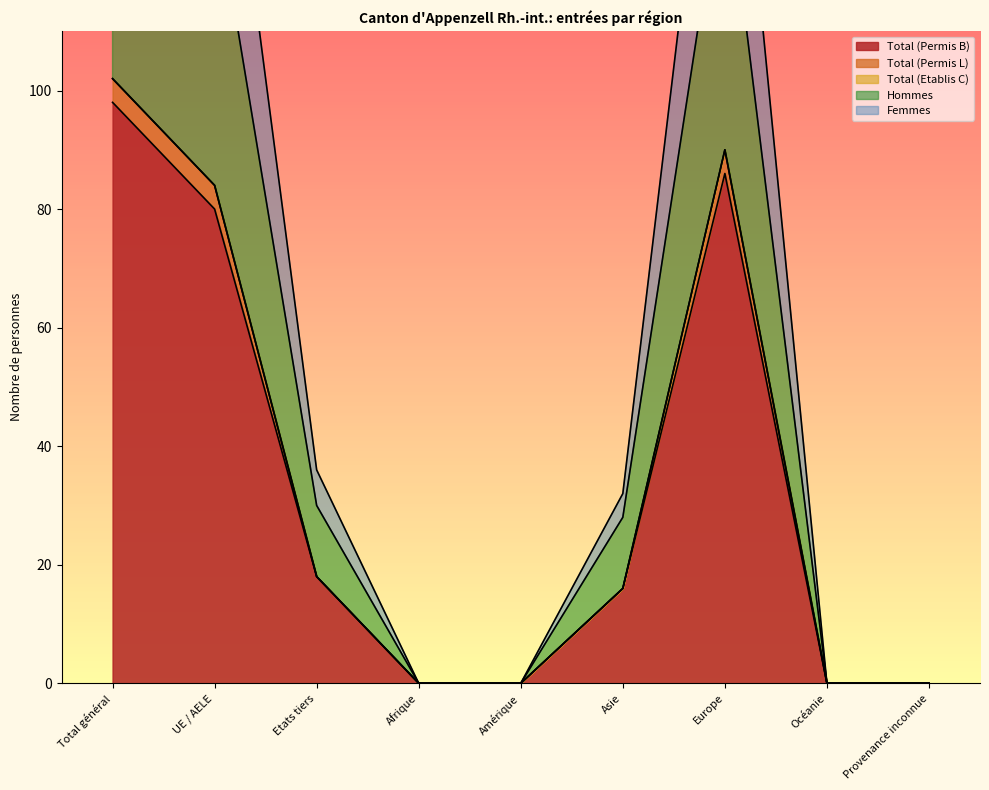

True or false: Total (Permis B) and Hommes cross at least once.

False